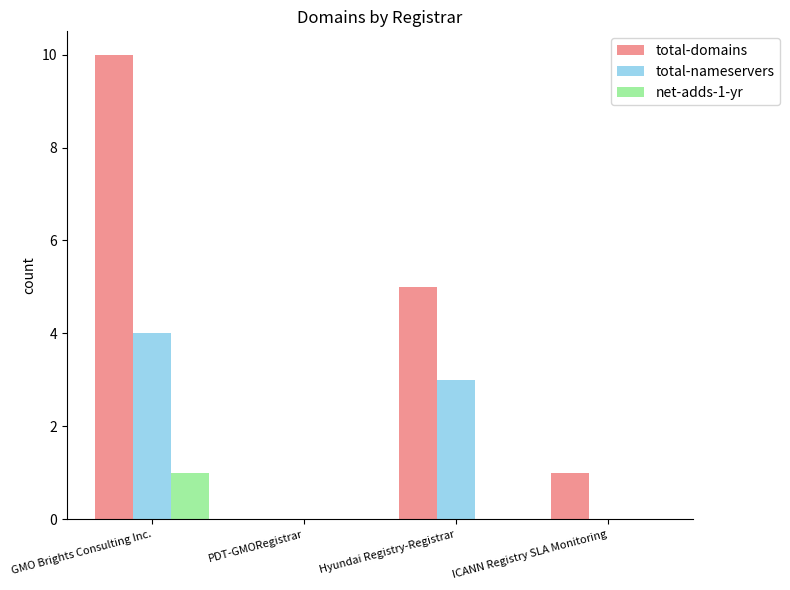

Reading left to right, what are all the values shown in this chart?

total-domains: 10	0	5	1
total-nameservers: 4	0	3	0
net-adds-1-yr: 1	0	0	0